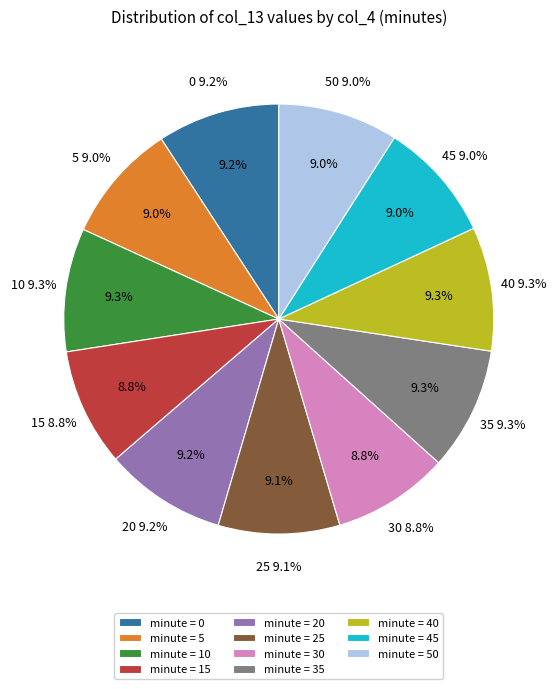

Is it true that 20 is 1% of the pie?

False